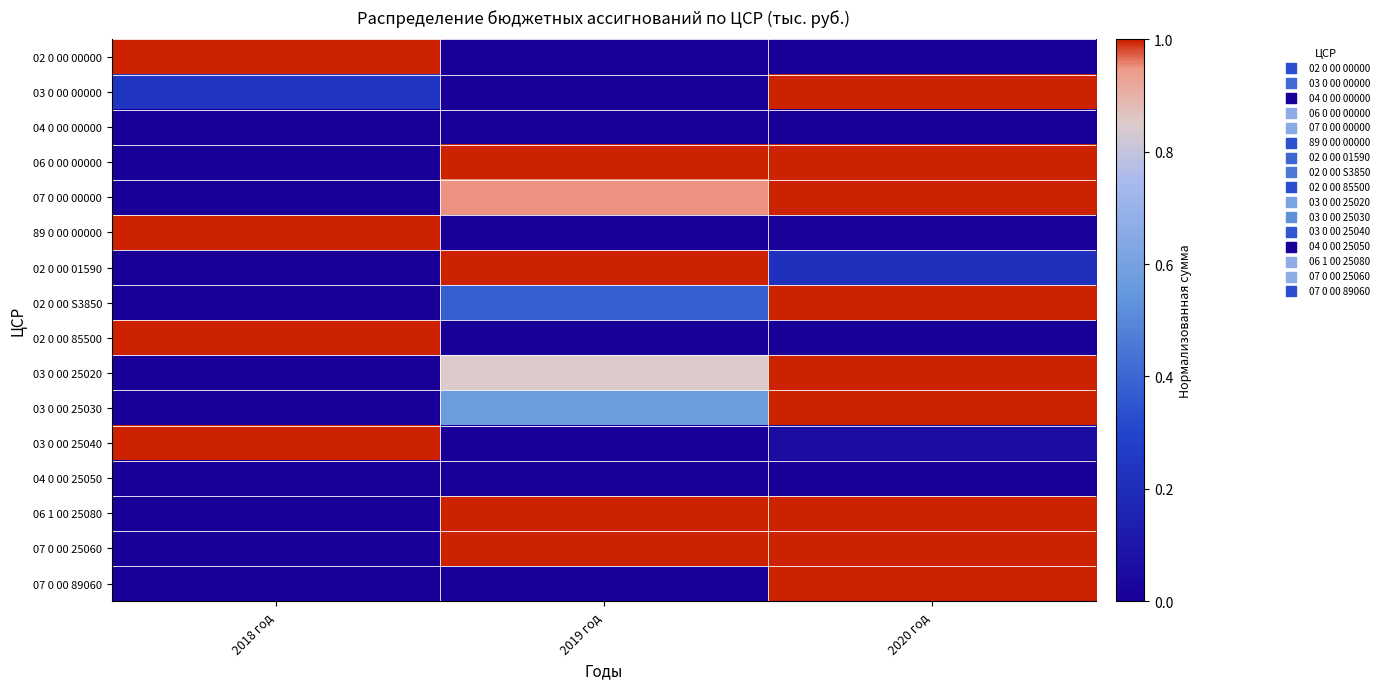

How many distinct data groups are displayed?

16